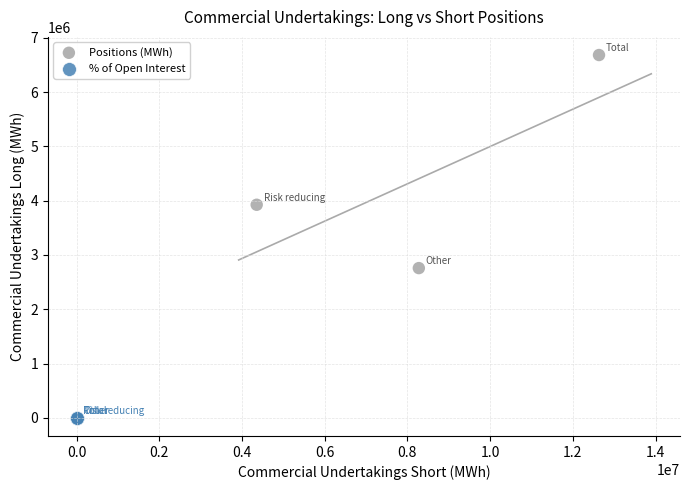

Which series has the largest Y range (max minus min)?

Positions (MWh)